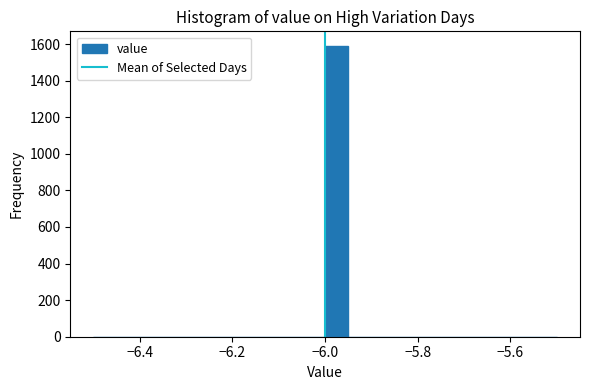

Around what value on the x-axis is the tallest bar? Give the approximate position of its centre, as read against the axis.

-5.98